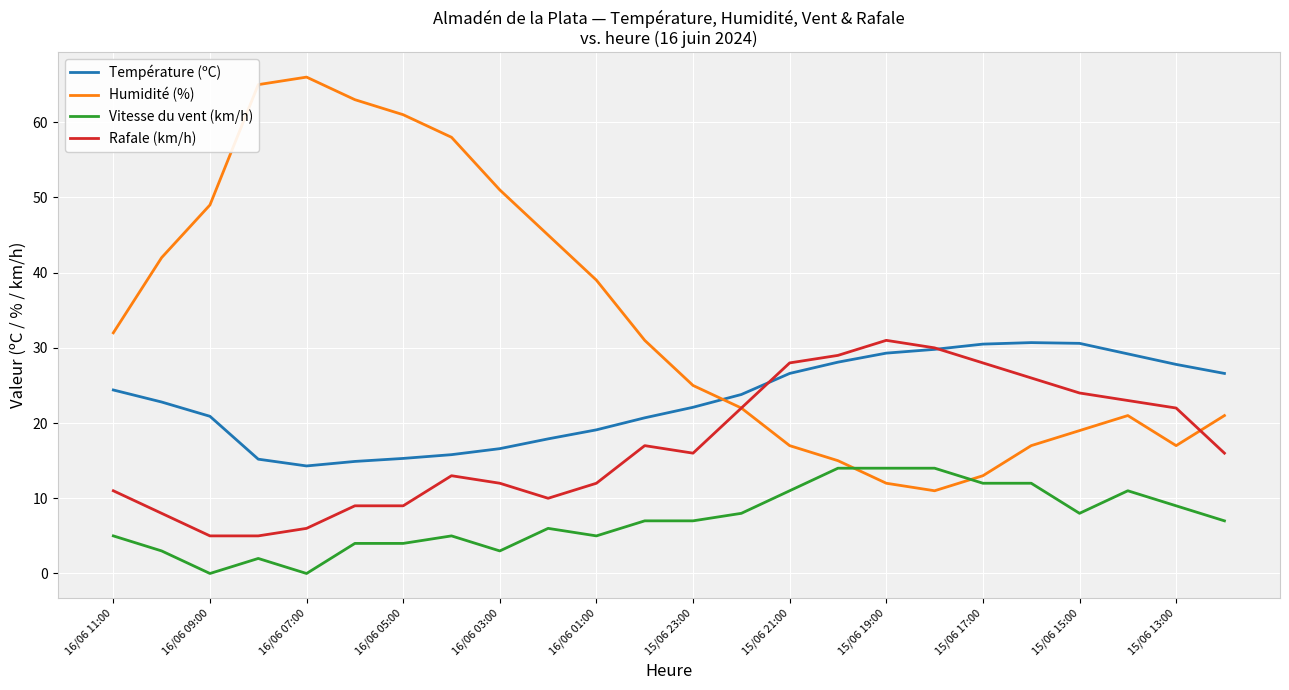

What is the difference between the maximum and minimum values in the Rafale (km/h) series?

26.0